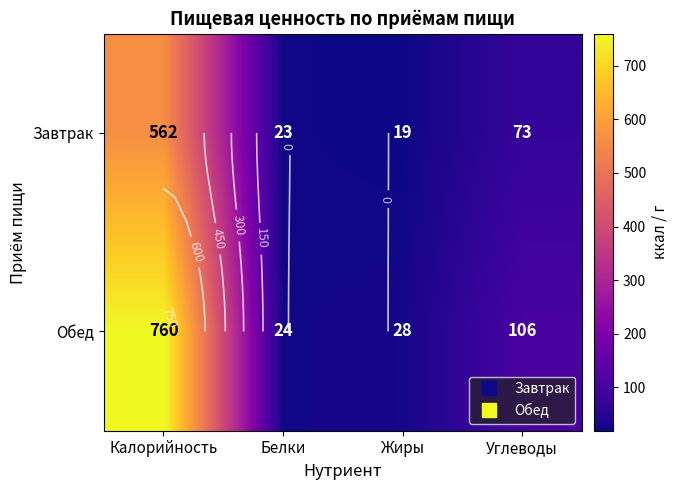

What is the sum of all Завтрак values?

677